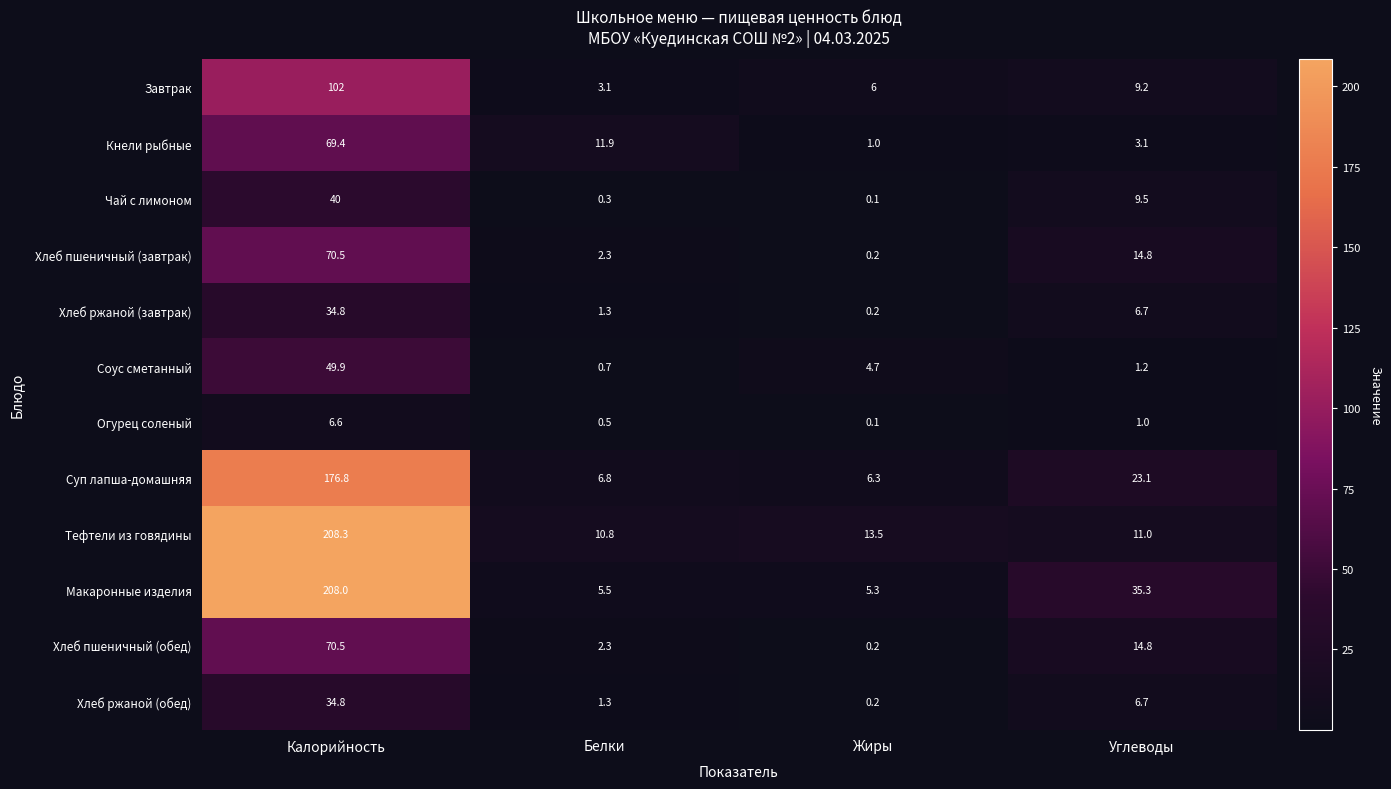

Which series has the largest range (max minus min)?

Макаронные изделия